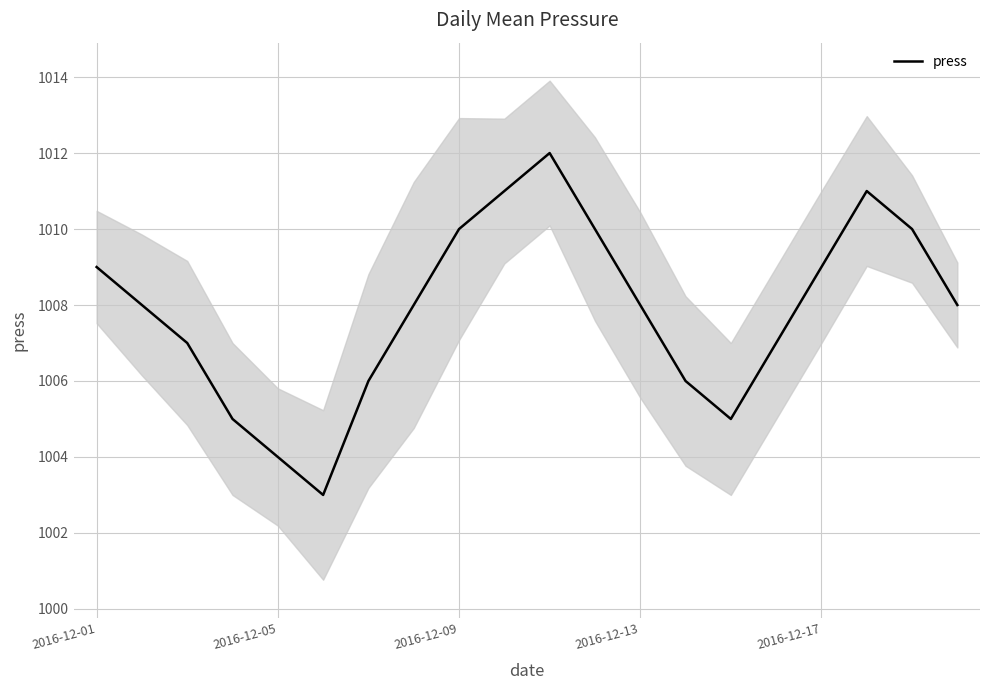

How many lines are shown in the chart?

1